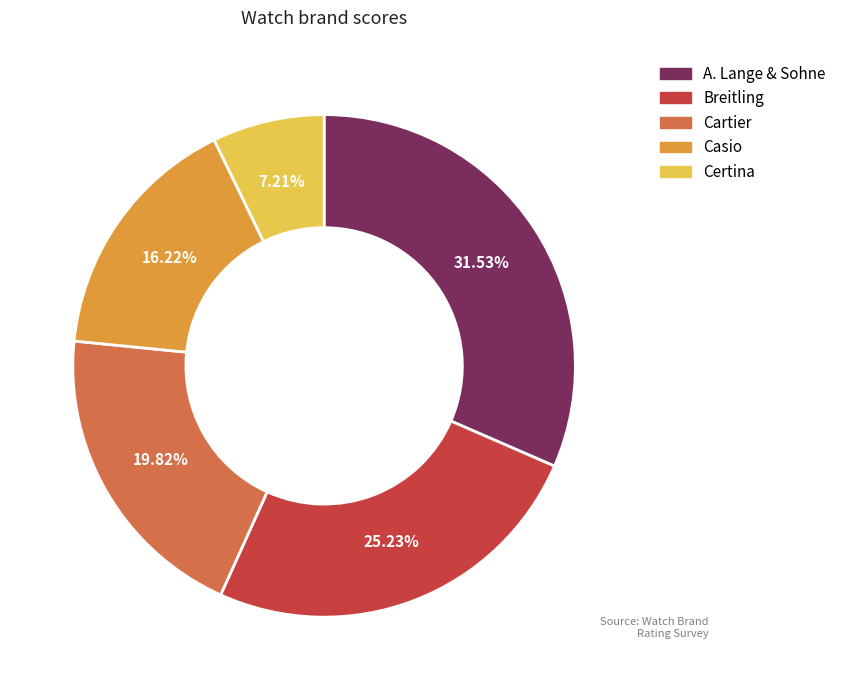

Combined, what portion of the pie is Casio and A. Lange & Sohne?

47.7%